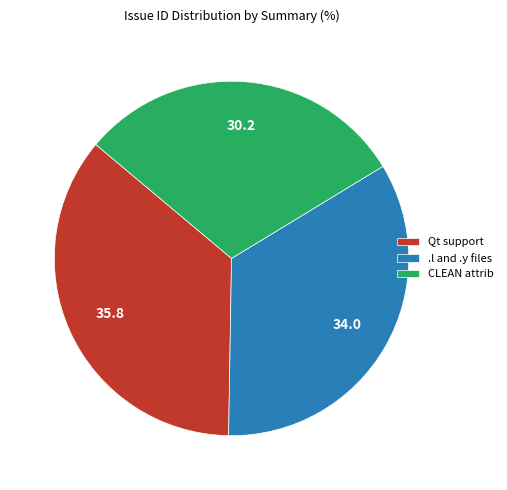

How many slices are in this pie chart?

3